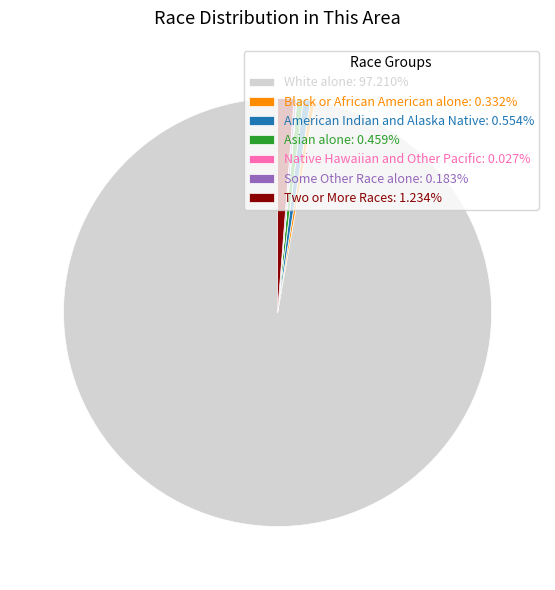

What is the ratio of the value at White alone to the value at American Indian and Alaska Native?

175.4